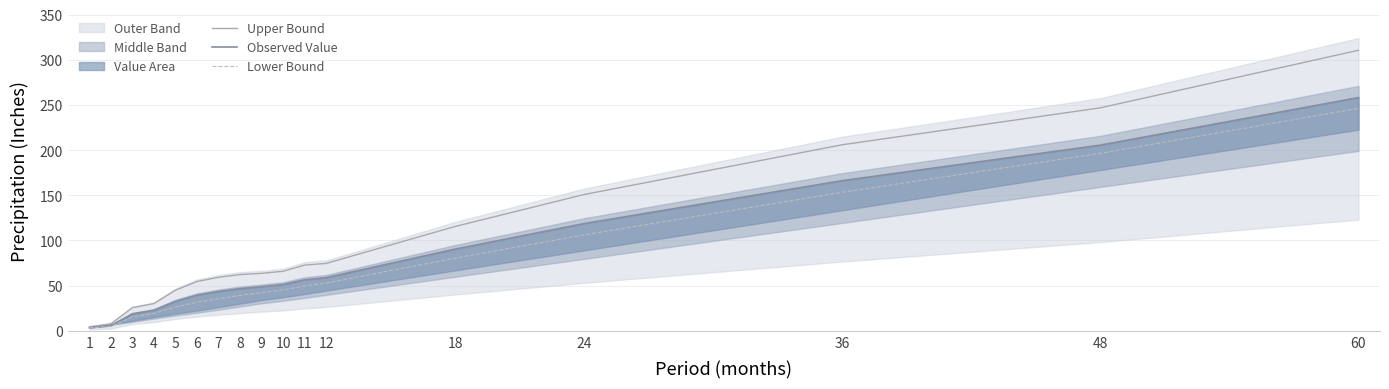

Which category has the lowest value in the Lower Bound series?

1